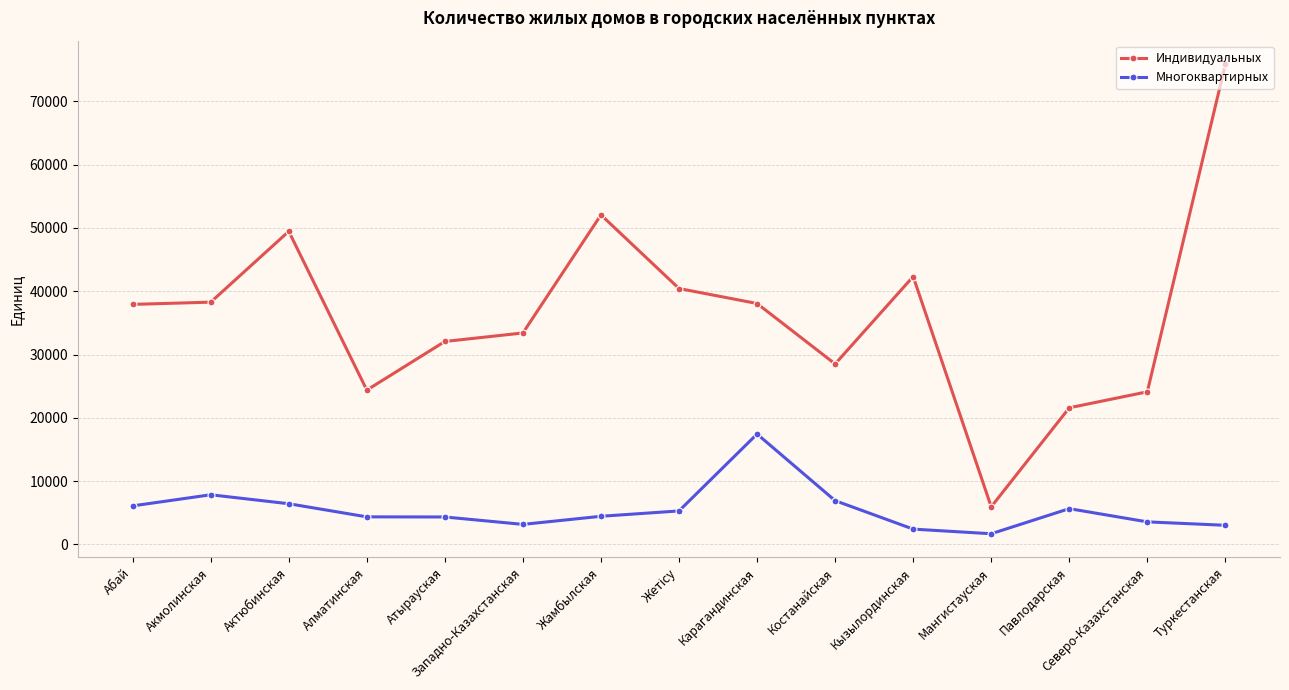

What is the difference between the highest and lowest values at Западно-Казахстанская?

30256